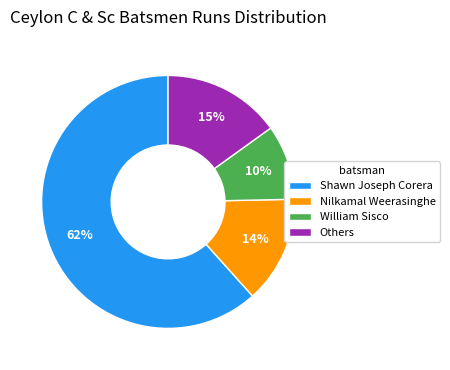

The Others slice represents 15% of the pie. True or false?

True